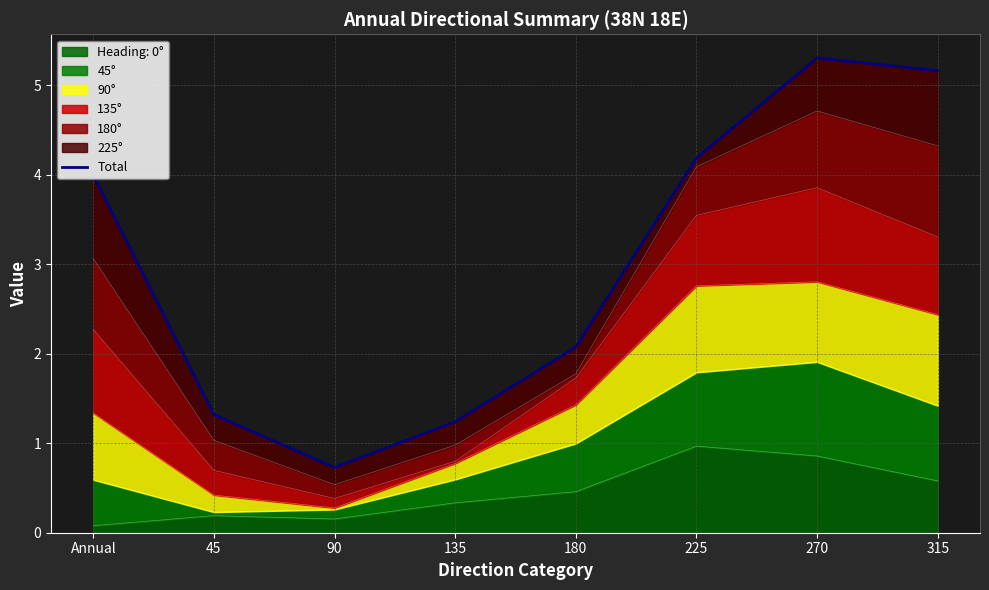

What is the smallest value displayed?

0.7